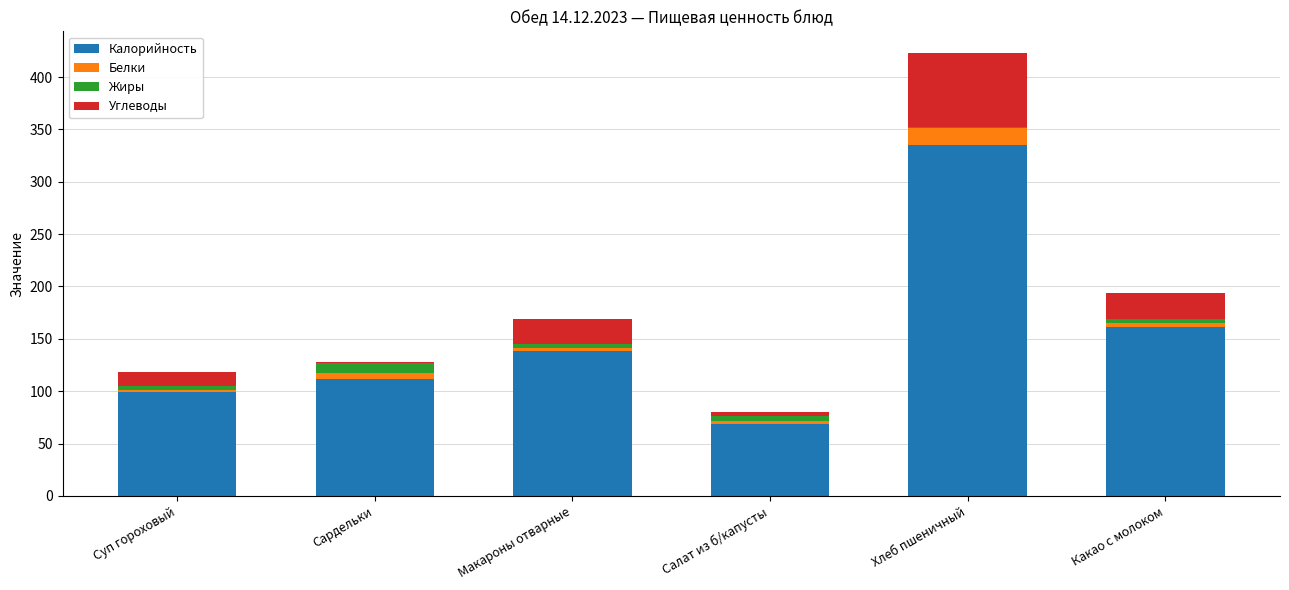

Are the bars horizontal?

No